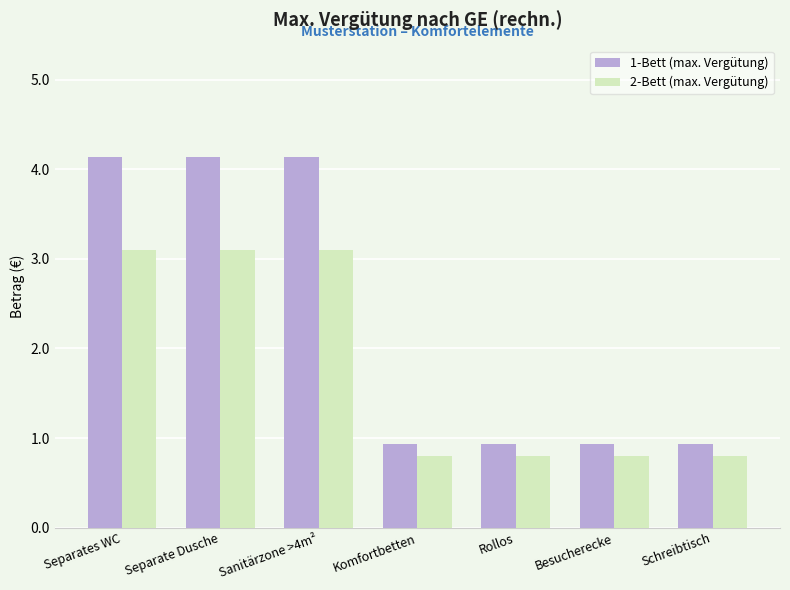

How many bars are there in total?

14